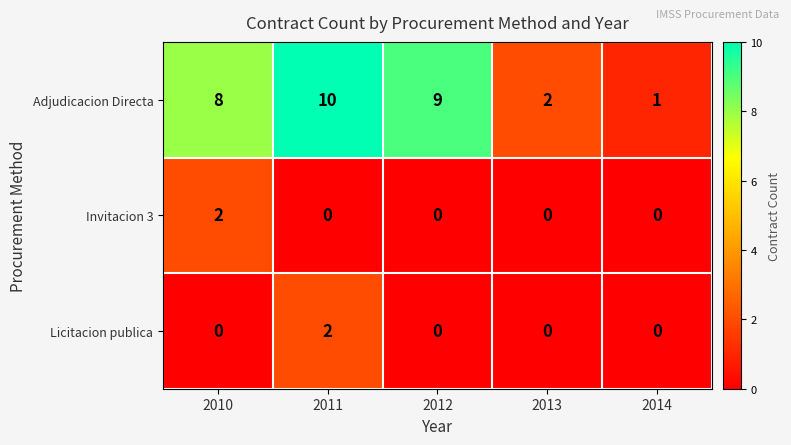

What value does the Adjudicacion Directa series have at 2010?

8